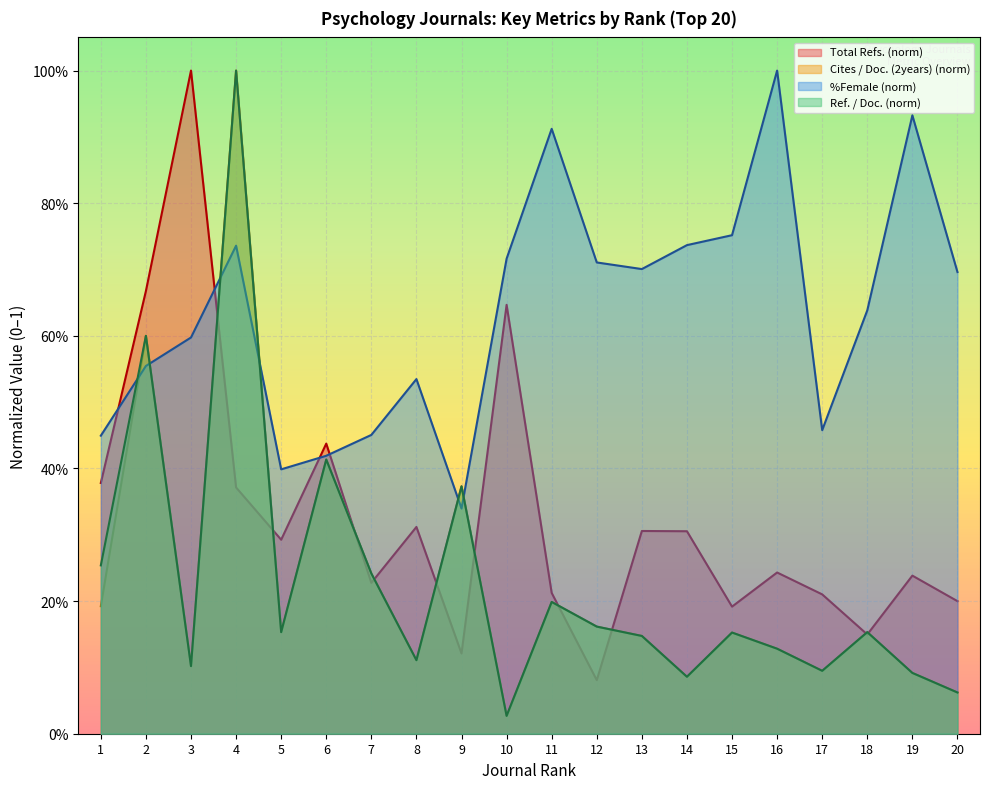

Is the value of %Female at 15 greater than the value of Ref. / Doc. at 9?

Yes